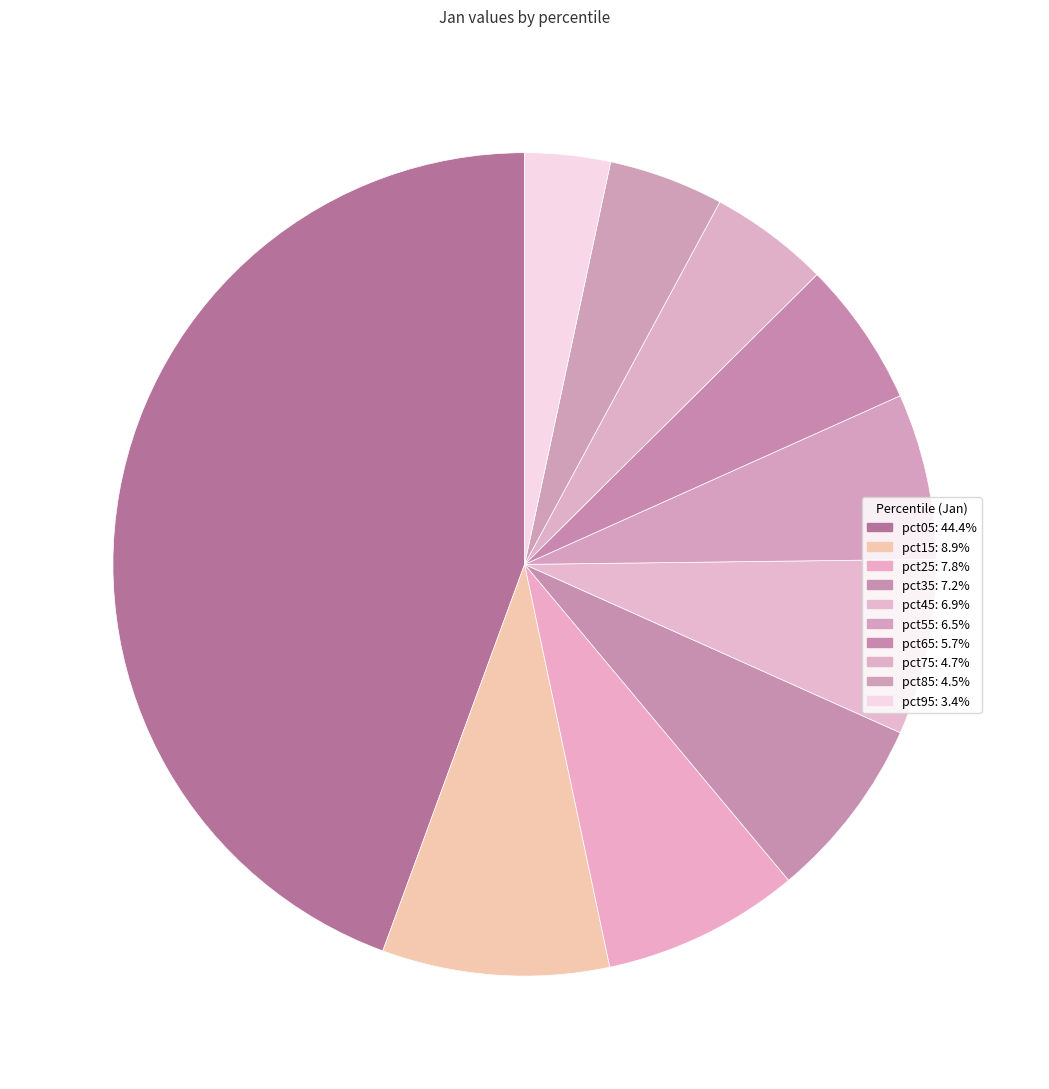

How many slices are in this pie chart?

10